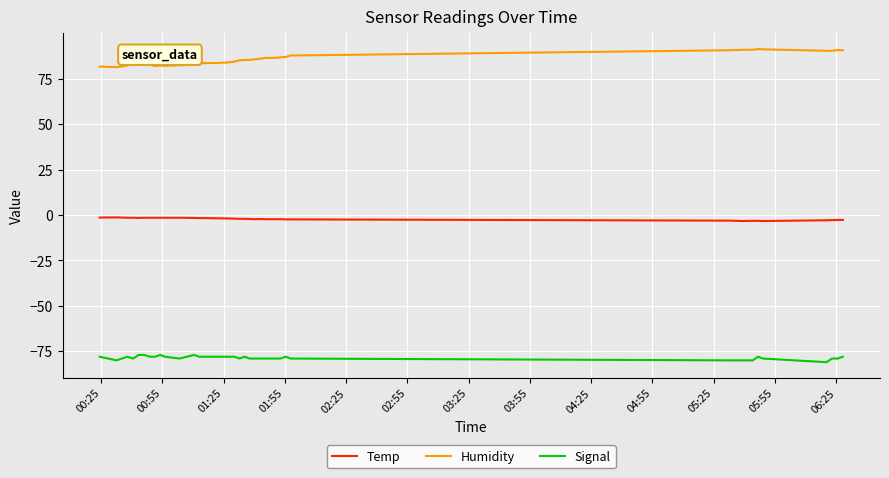

Which series has the largest total across all categories?

Humidity